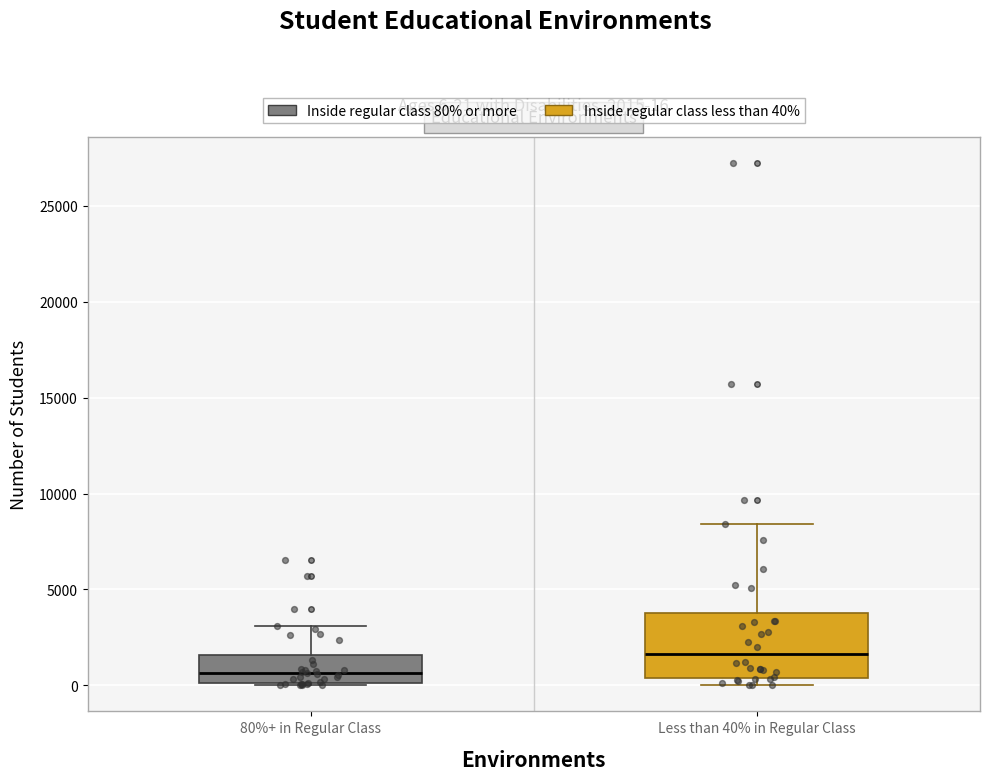

Which box is the tallest, from its lower edge to its upper edge?

Less than 40% in Regular Class